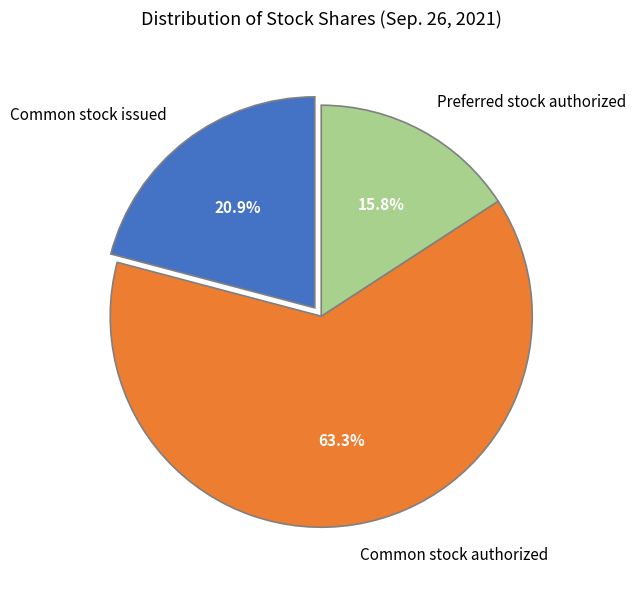

Which has a higher value, Common stock issued or Preferred stock authorized?

Common stock issued